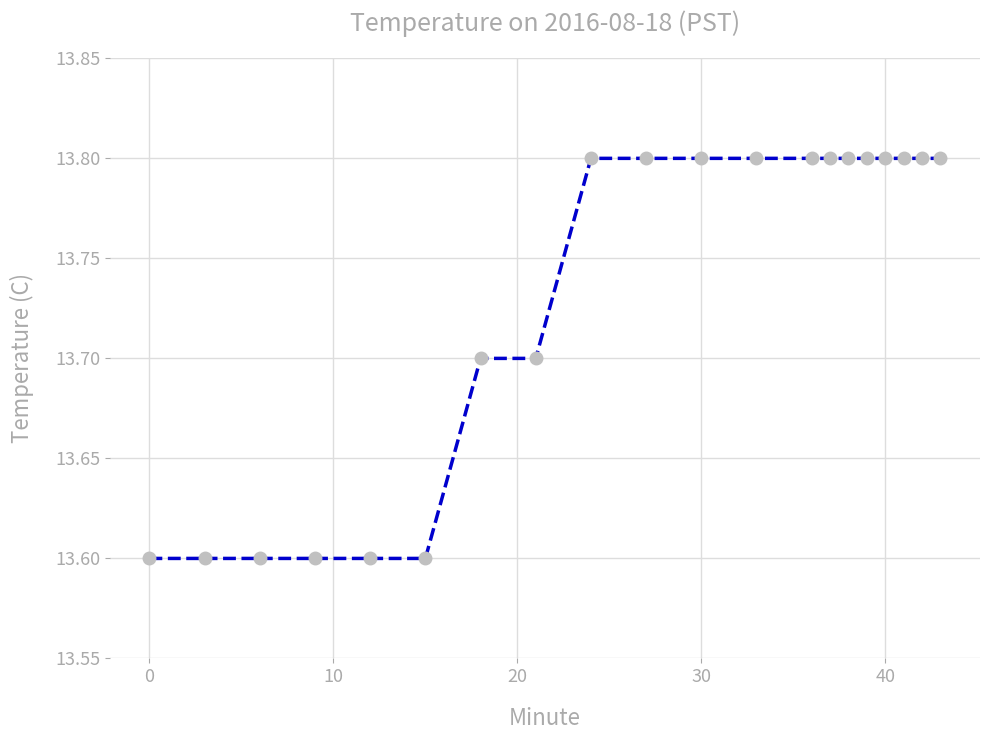

How many lines are shown in the chart?

1